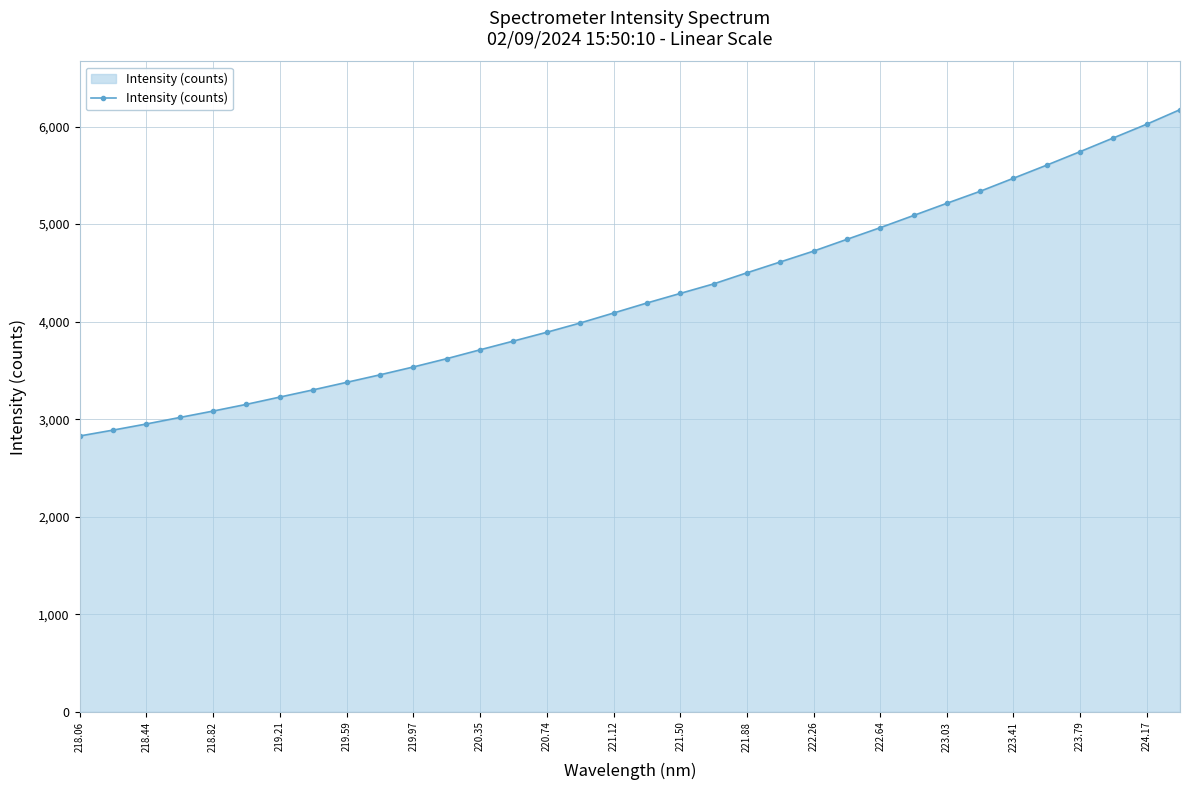

What is the greatest value displayed?

6173.4